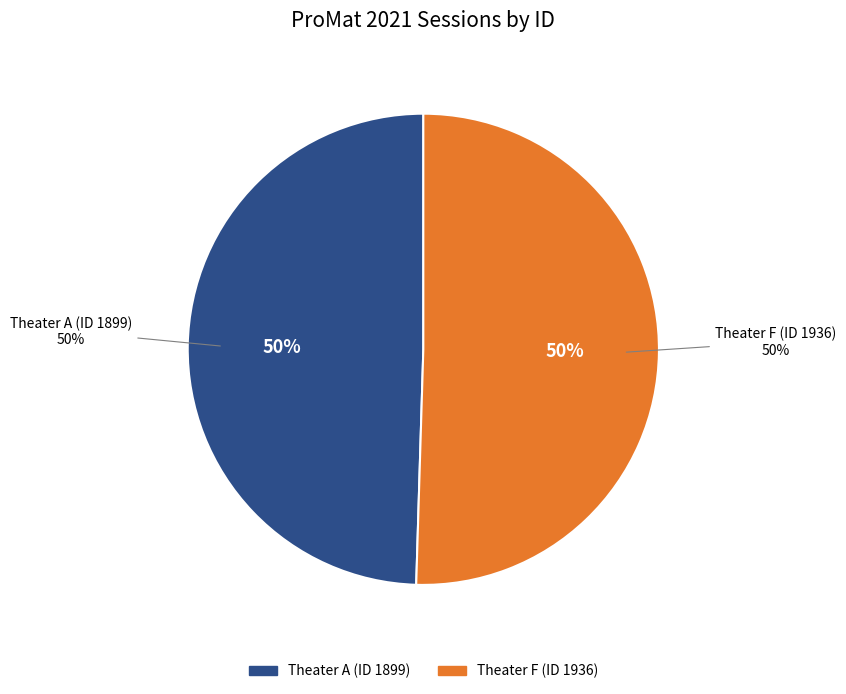

Is Theater A (ID 1899) the majority of the pie?

No